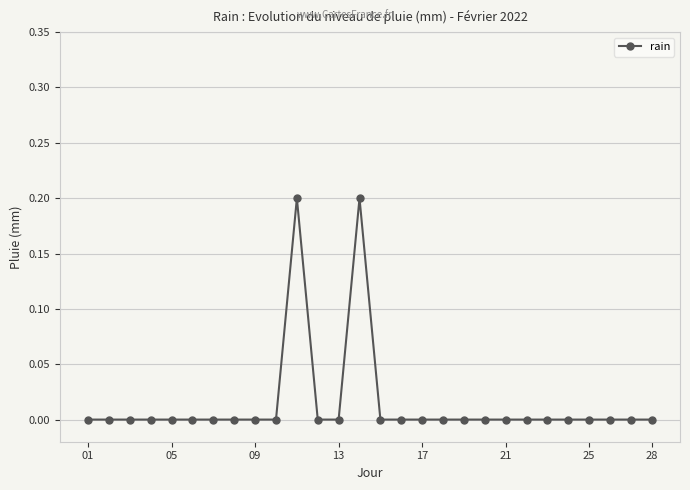

Reading left to right, what are all the values shown in this chart?

0.0	0.0	0.0	0.0	0.0	0.0	0.0	0.0	0.0	0.0	0.2	0.0	0.0	0.2	0.0	0.0	0.0	0.0	0.0	0.0	0.0	0.0	0.0	0.0	0.0	0.0	0.0	0.0